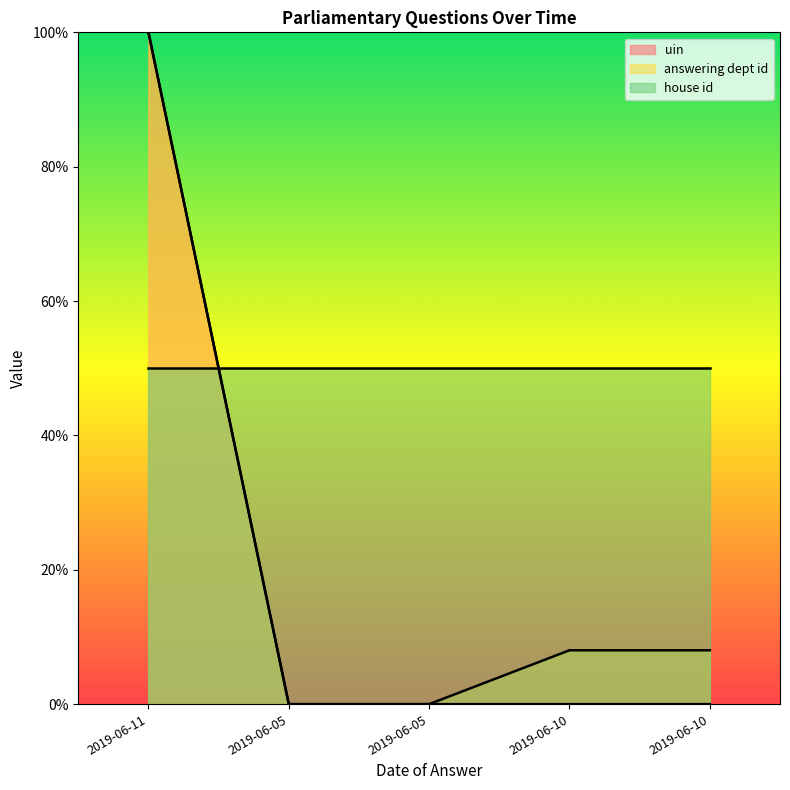

Rank the categories by answering dept id value from highest to lowest.

2019-06-11, 2019-06-10, 2019-06-10, 2019-06-05, 2019-06-05